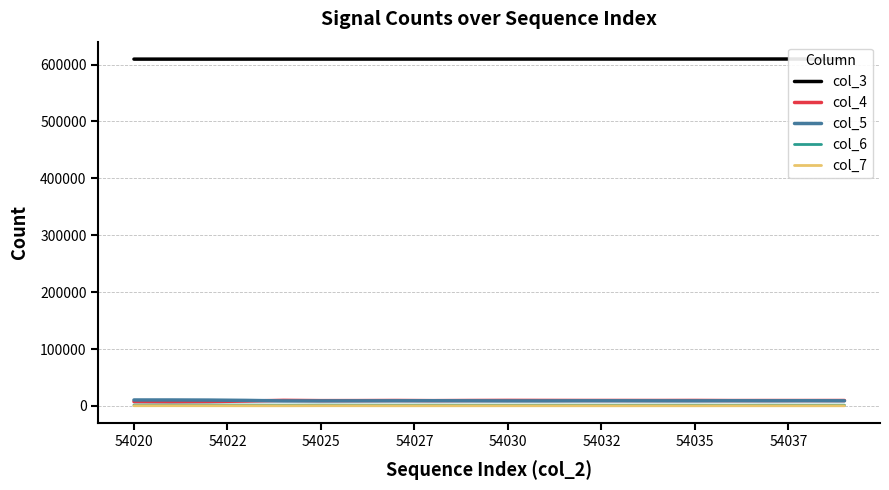

Reading left to right, list all the values displayed in this chart.

col_3: 609490	609501	609513	609524	609535	609546	609558	609569	609580	609592	609603	609614	609625	609637	609648	609659	609671	609682	609693	609704
col_4: 7617	7334	7686	8540	9788	9291	9353	9562	9277	9542	9713	9643	9585	9582	9542	9626	9420	9470	9467	9515
col_5: 10432	10435	10250	9711	8775	8840	8918	8990	9091	8981	8816	8842	9008	9015	8953	8898	9068	9005	9107	8990
col_6: 1543	1627	1611	1415	1284	1468	1378	1326	1363	1305	1283	1322	1310	1291	1323	1328	1262	1357	1287	1311
col_7: 331	375	321	279	237	344	317	234	271	248	263	276	246	218	259	227	265	258	223	253